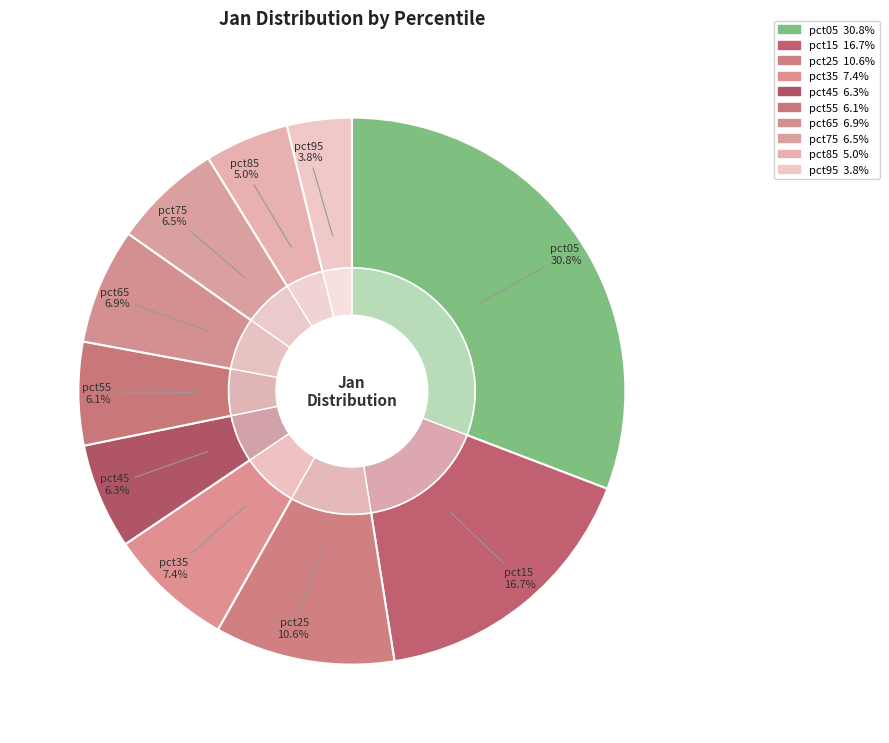

To the nearest percent, what percentage of the pie is pct95?

4%